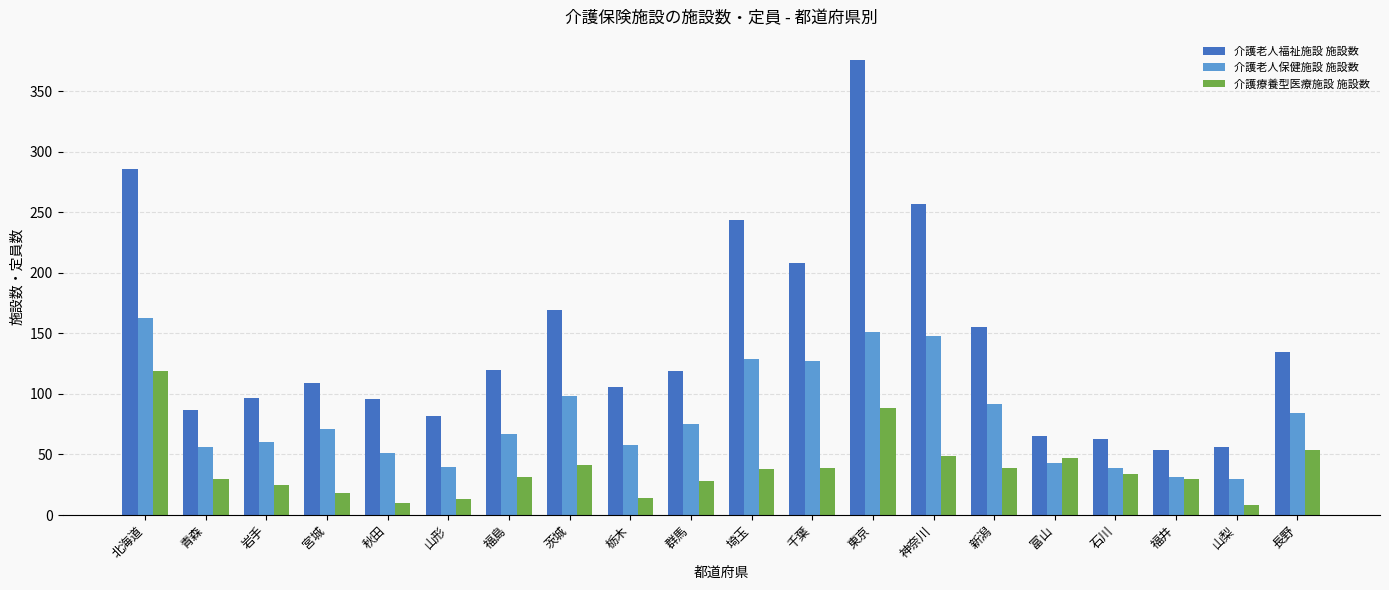

What value does the 介護療養型医療施設 施設数 series have at 岩手?

25